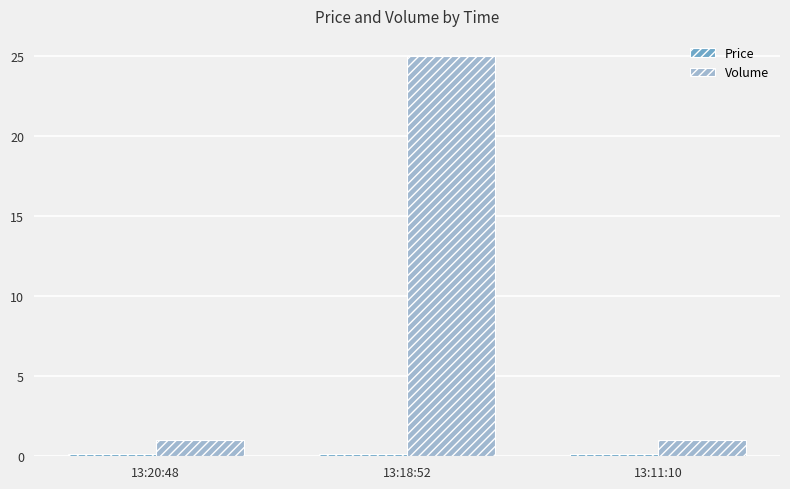

Which series changed the most between 13:20:48 and 13:18:52?

Volume